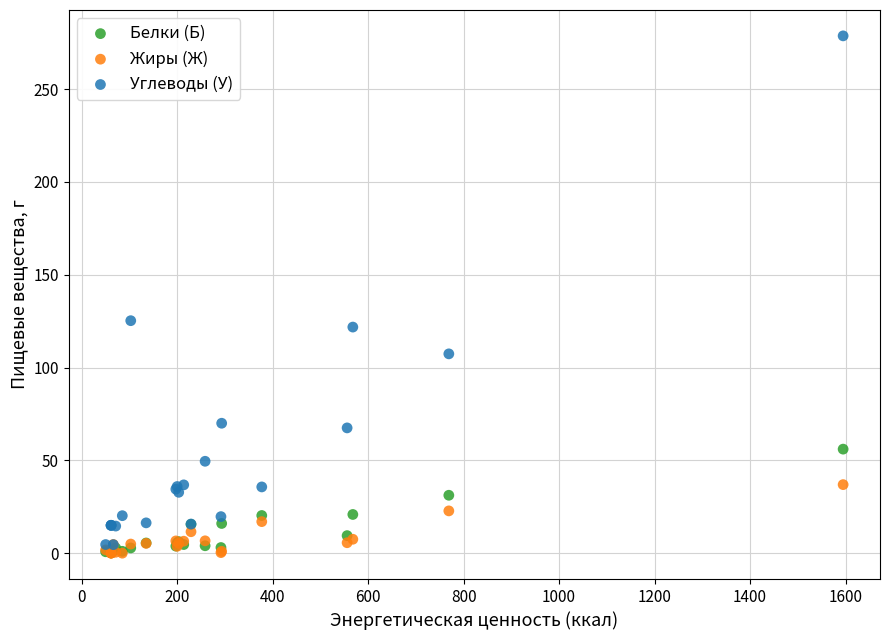

What are all the series names shown in the legend?

Белки (Б), Жиры (Ж), Углеводы (У)